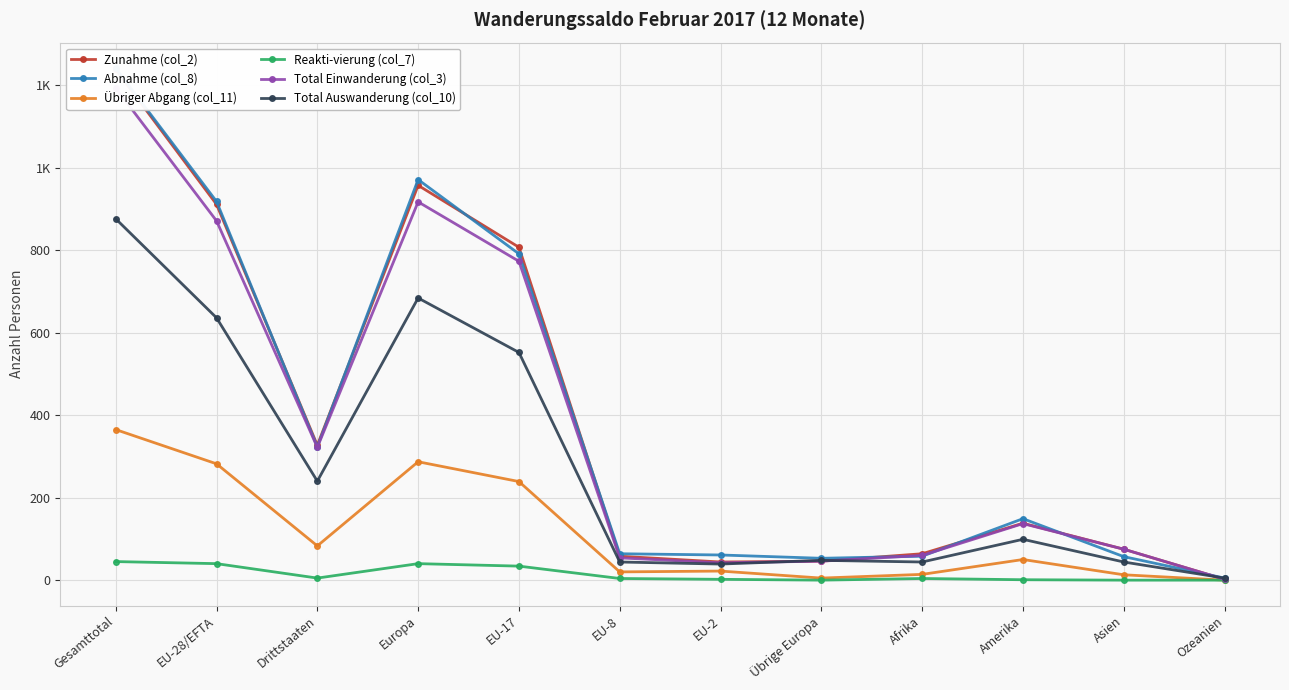

How many data points in Zunahme (col_2) are above 138?

5